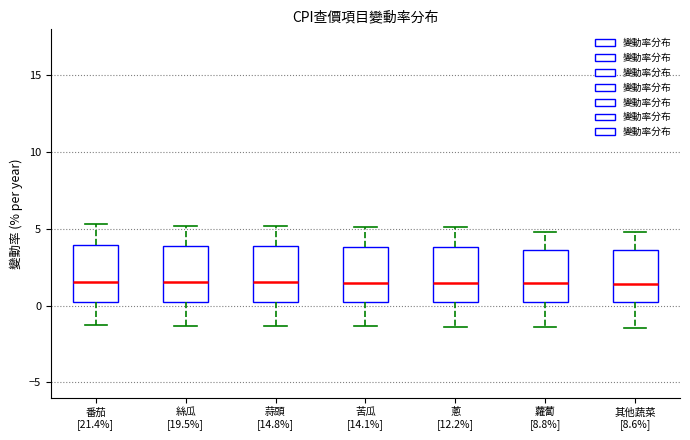

Where is the upper edge of the box for 蒜頭 [14.8%] on the y-axis? The values are not printed on the chart, so give them approximately, as read against the axis.

4.0